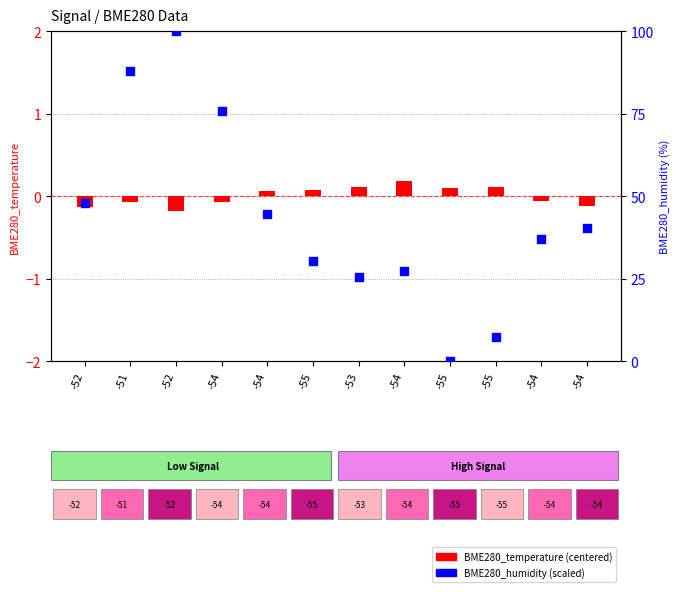

Which series has the largest total across all categories?

BME280_humidity (scaled 0-100)